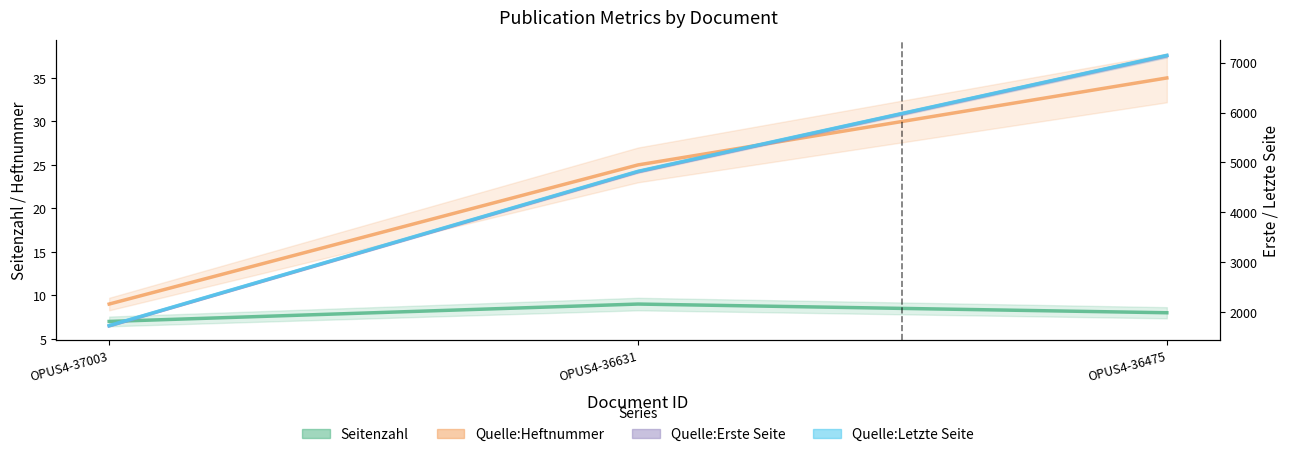

What is the value of the Seitenzahl point at the 1st from the left?

7